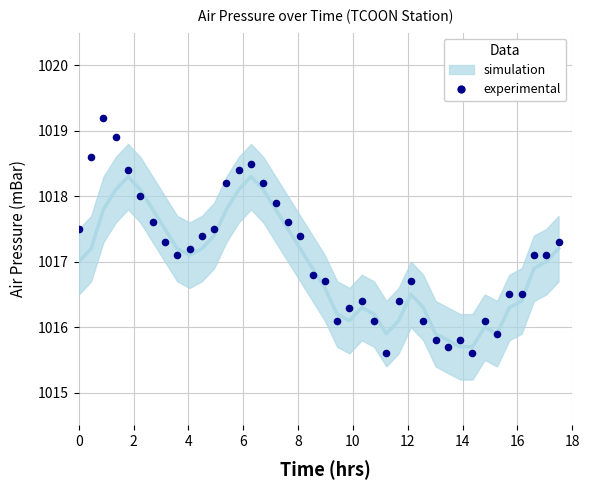

What is the range of Y values (max minus min)?

3.6